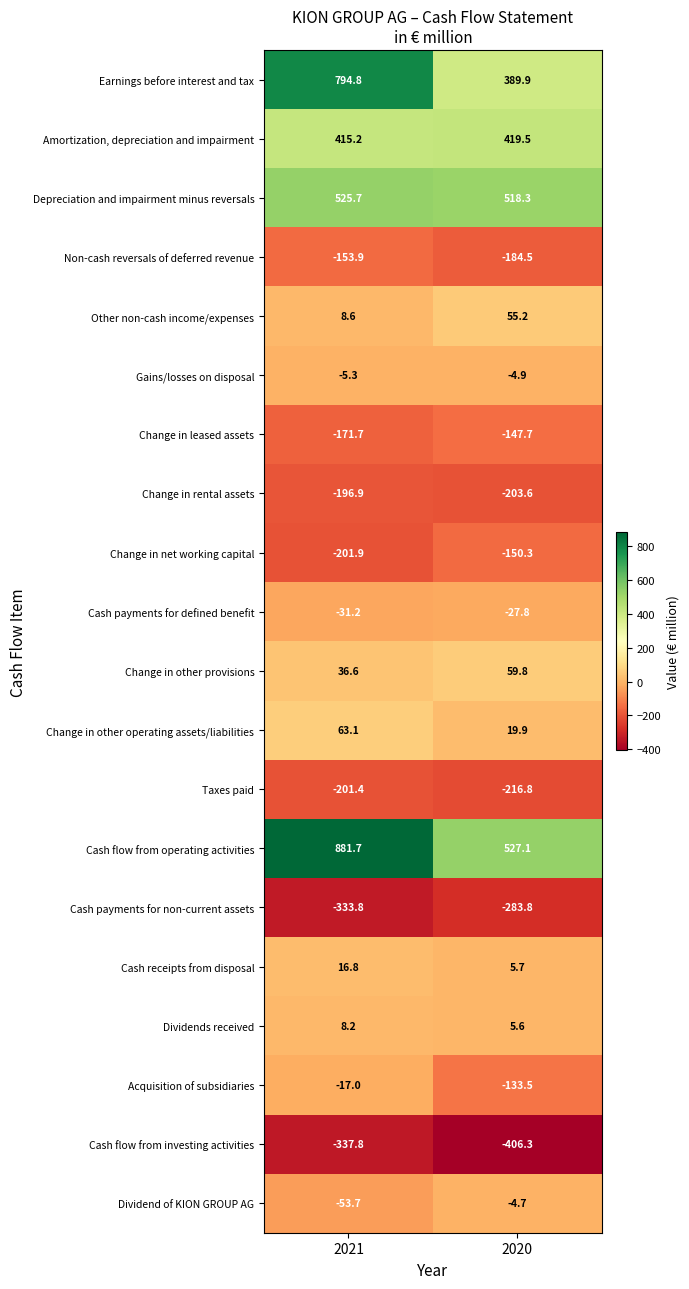

At which category is the sum across all series the highest?

2021